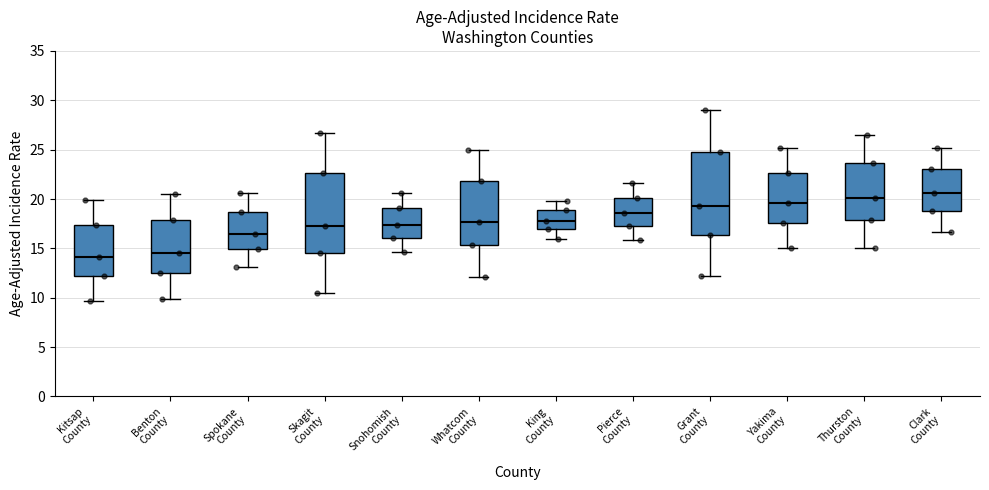

Reading left to right, read every box against the y-axis: the position of its median line, the range the box covers, and the ends of its whiskers. The values are not printed on the chart, so give them approximately, as read against the axis.

Kitsap County: median 14.0, box 12.5 to 17.5, whiskers 9.5 to 20.0
Benton County: median 14.5, box 12.5 to 18.0, whiskers 10.0 to 20.5
Spokane County: median 16.5, box 15.0 to 18.5, whiskers 13.0 to 20.5
Skagit County: median 17.5, box 14.5 to 22.5, whiskers 10.5 to 26.5
Snohomish County: median 17.5, box 16.0 to 19.0, whiskers 14.5 to 20.5
Whatcom County: median 17.5, box 15.5 to 22.0, whiskers 12.0 to 25.0
King County: median 18.0, box 17.0 to 19.0, whiskers 16.0 to 20.0
Pierce County: median 18.5, box 17.5 to 20.0, whiskers 16.0 to 21.5
Grant County: median 19.5, box 16.5 to 25.0, whiskers 12.0 to 29.0
Yakima County: median 19.5, box 17.5 to 22.5, whiskers 15.0 to 25.0
Thurston County: median 20.0, box 18.0 to 23.5, whiskers 15.0 to 26.5
Clark County: median 20.5, box 19.0 to 23.0, whiskers 16.5 to 25.0